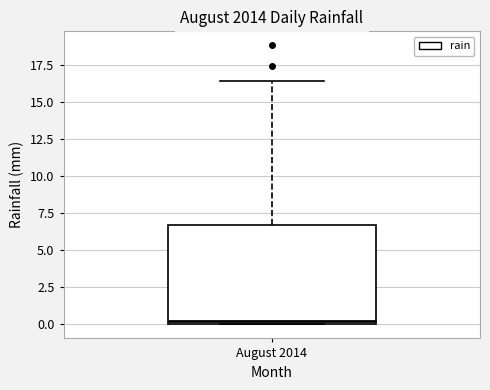

Read this box plot against the y-axis: the position of the median line, the range covered by the box, and the ends of both whiskers. The values are not printed on the chart, so give them approximately, as read against the axis.

median 0.0 (just above the box's lower edge), box 0.0 to 6.5, whiskers 0.0 to 16.5